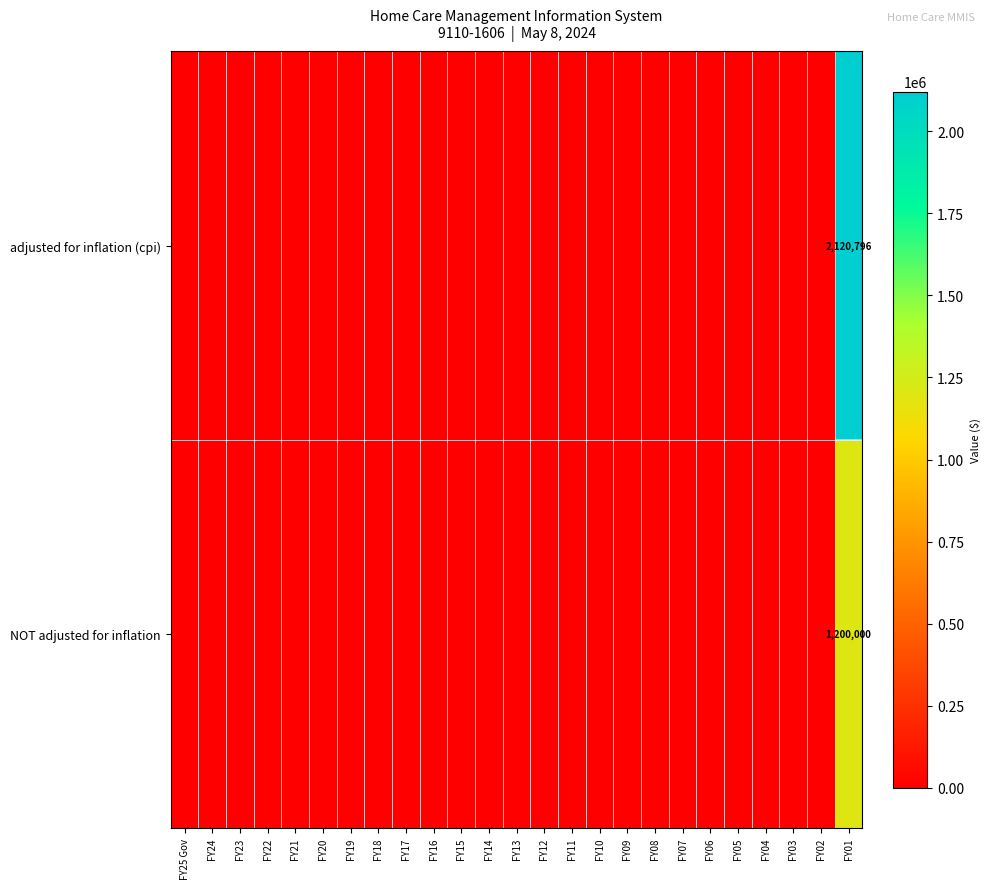

How many series are shown in this chart?

2